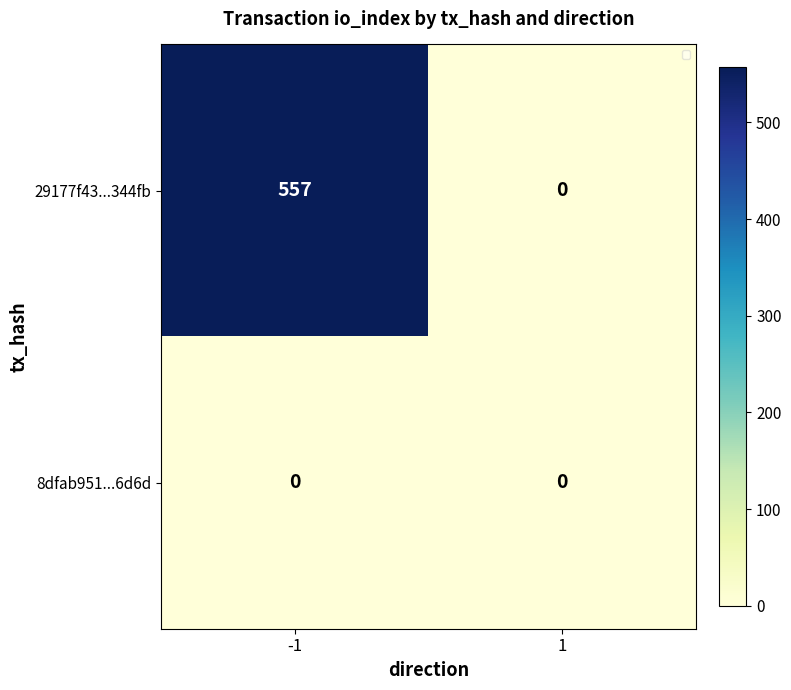

What is the sum of the 29177f43...344fb values at 1 and -1?

557